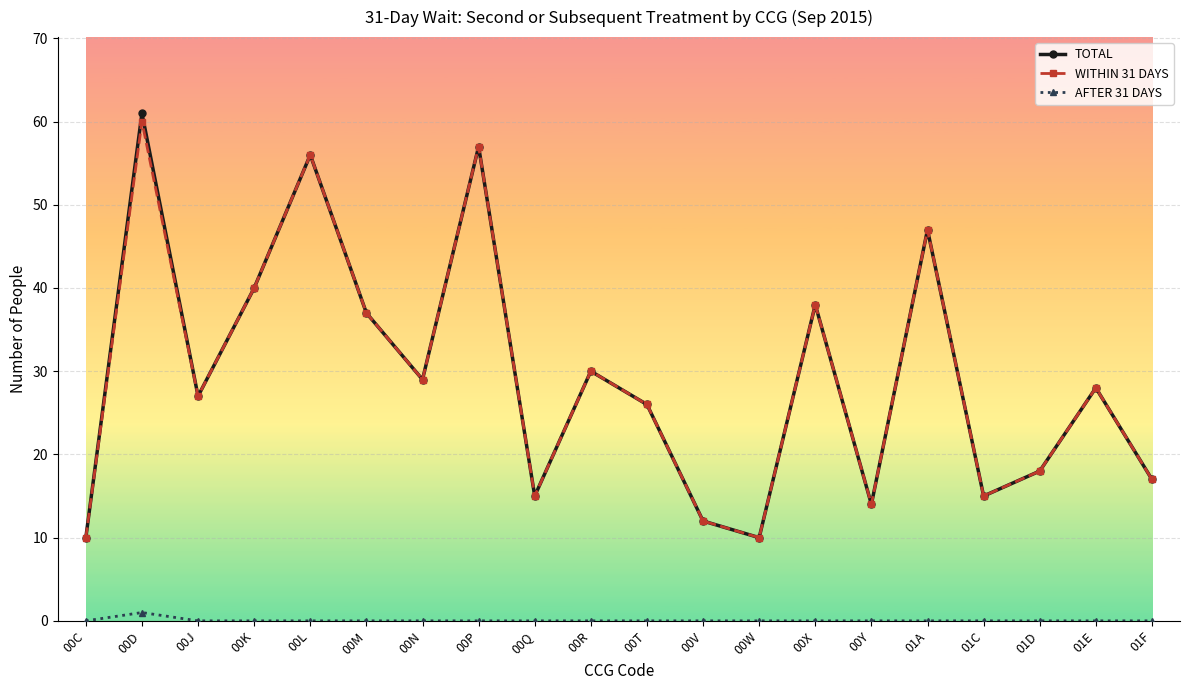

True or false: AFTER 31 DAYS and TOTAL intersect in this chart.

False